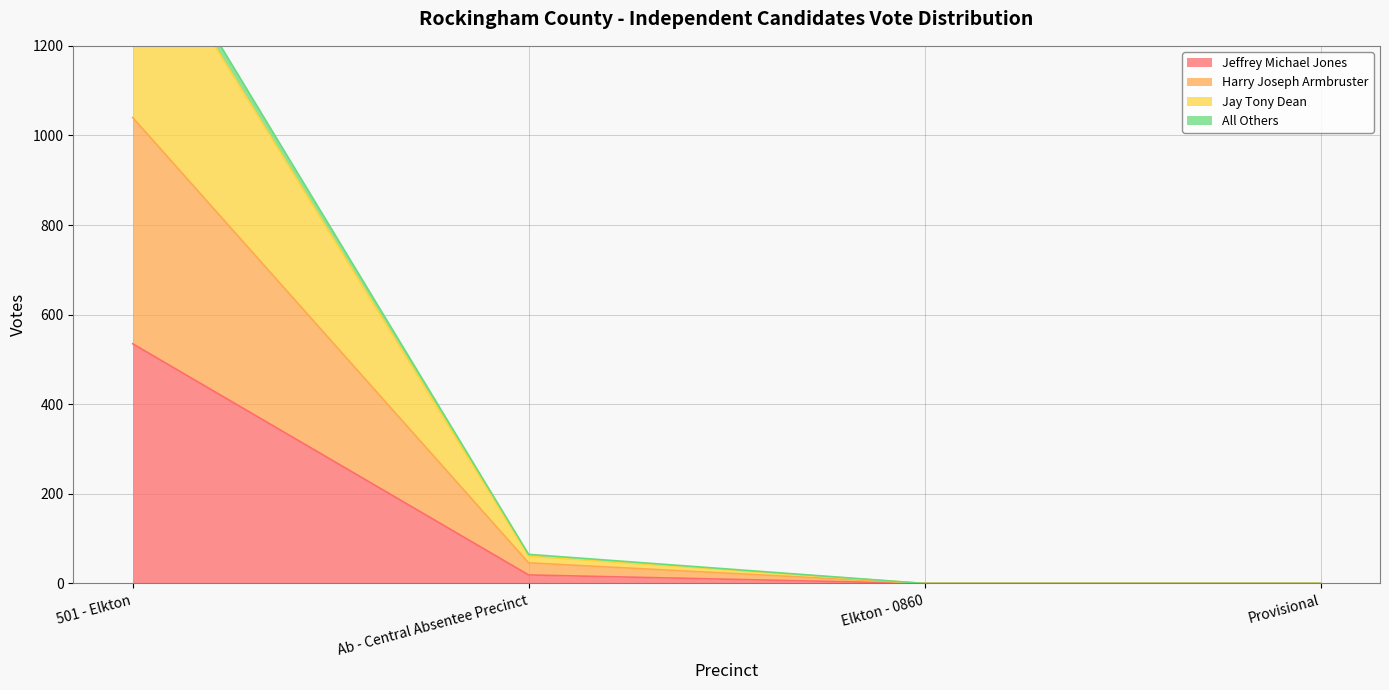

What are all the series names shown in the legend?

Jeffrey Michael Jones, Harry Joseph Armbruster, Jay Tony Dean, All Others